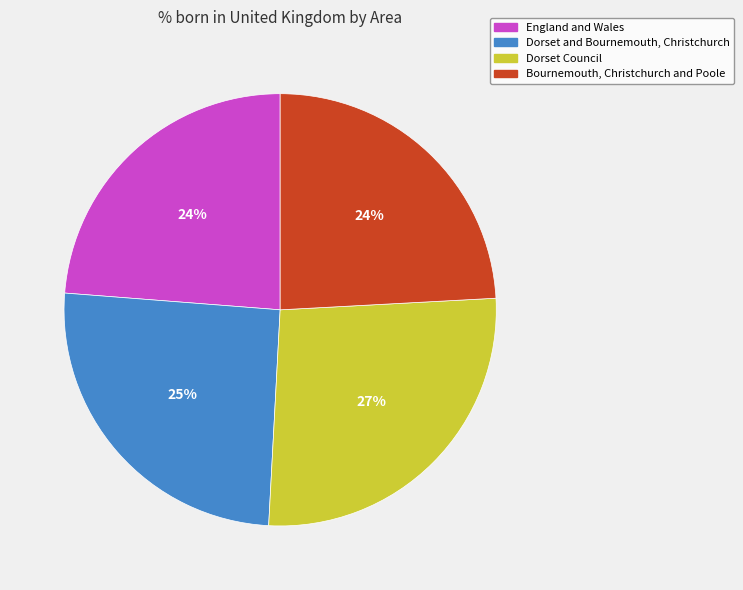

True or false: England and Wales accounts for 24% of the total.

True